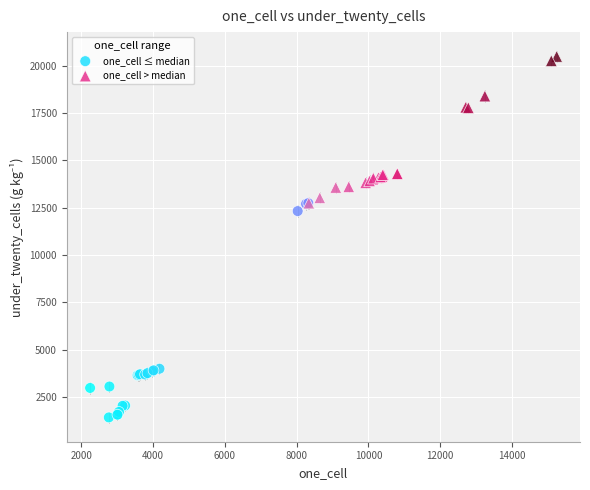

Which series contains the highest Y value?

one_cell > median